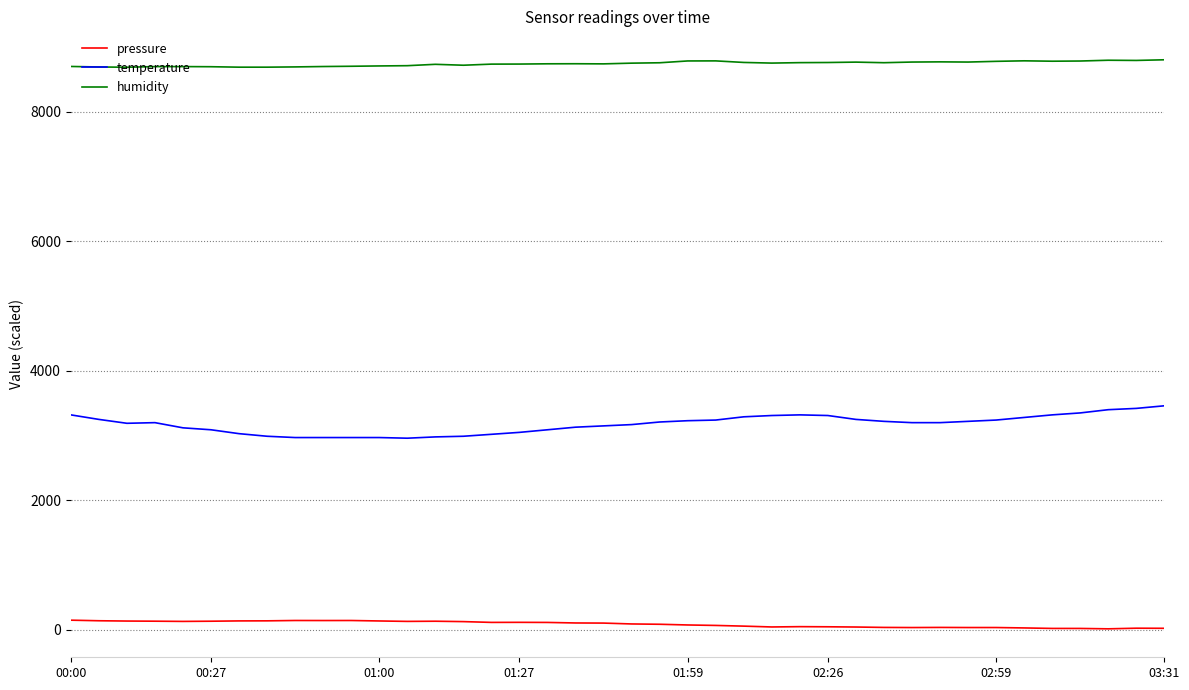

List the series in order of their overall mean, lowest first.

pressure, temperature, humidity